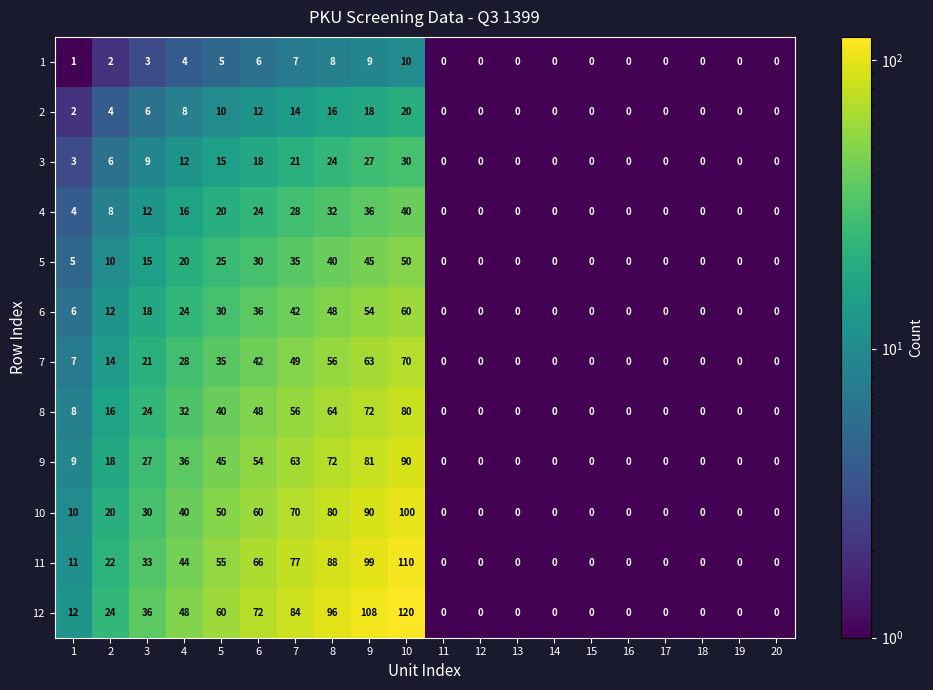

What is the difference between the maximum and minimum values in the 5 series?

50